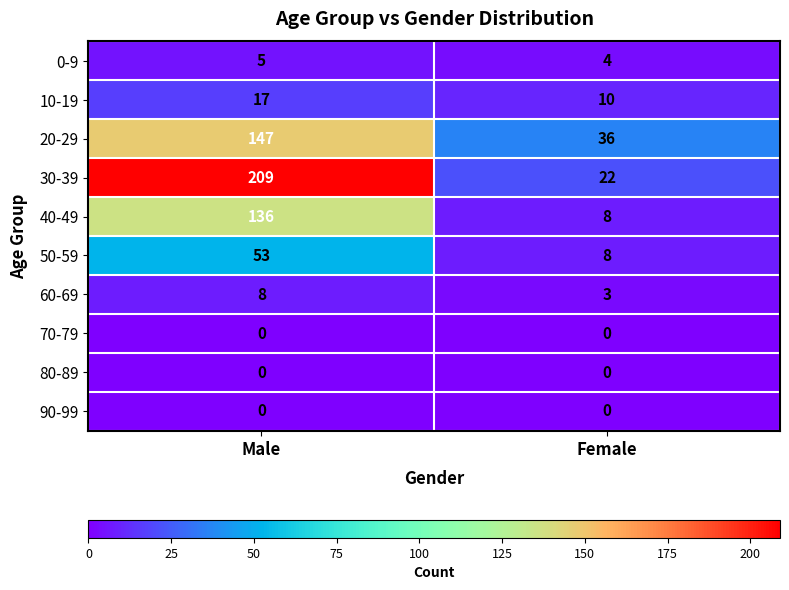

What value does the 10-19 series have at Male?

17